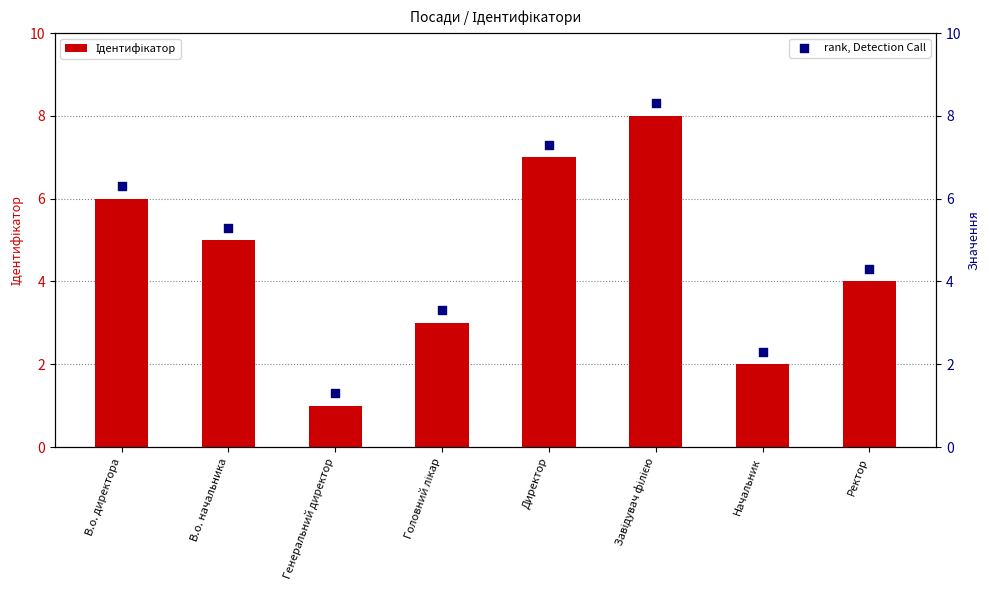

Which series has the largest total across all categories?

rank, Detection Call